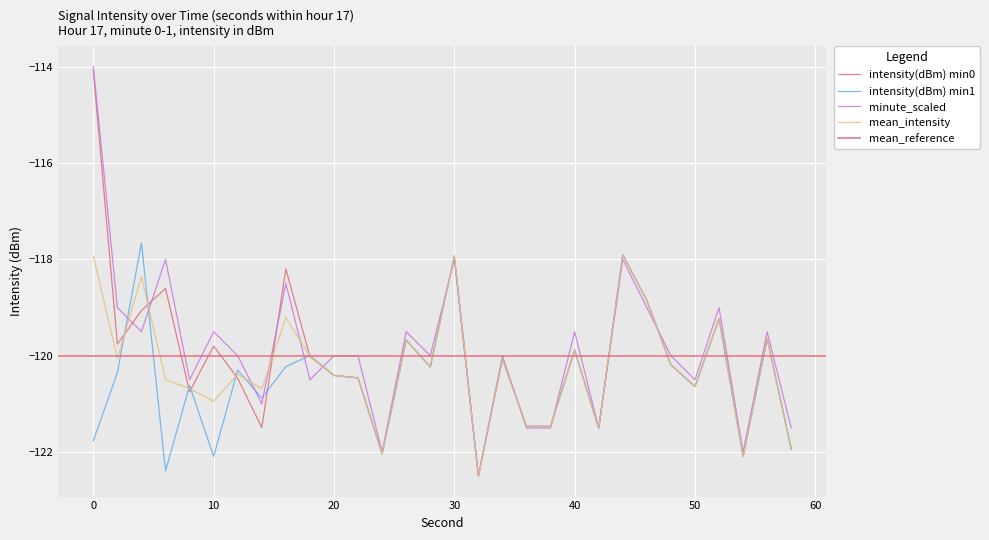

Which category has the lowest value across all series?

32